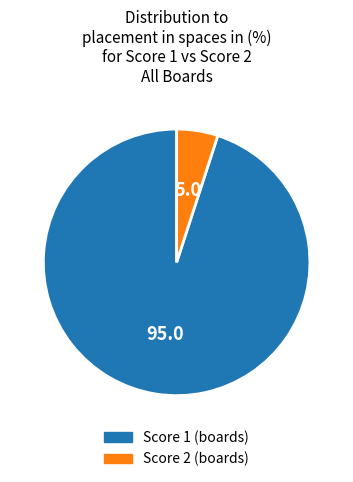

Which has a higher value, Score 1 (boards) or Score 2 (boards)?

Score 1 (boards)